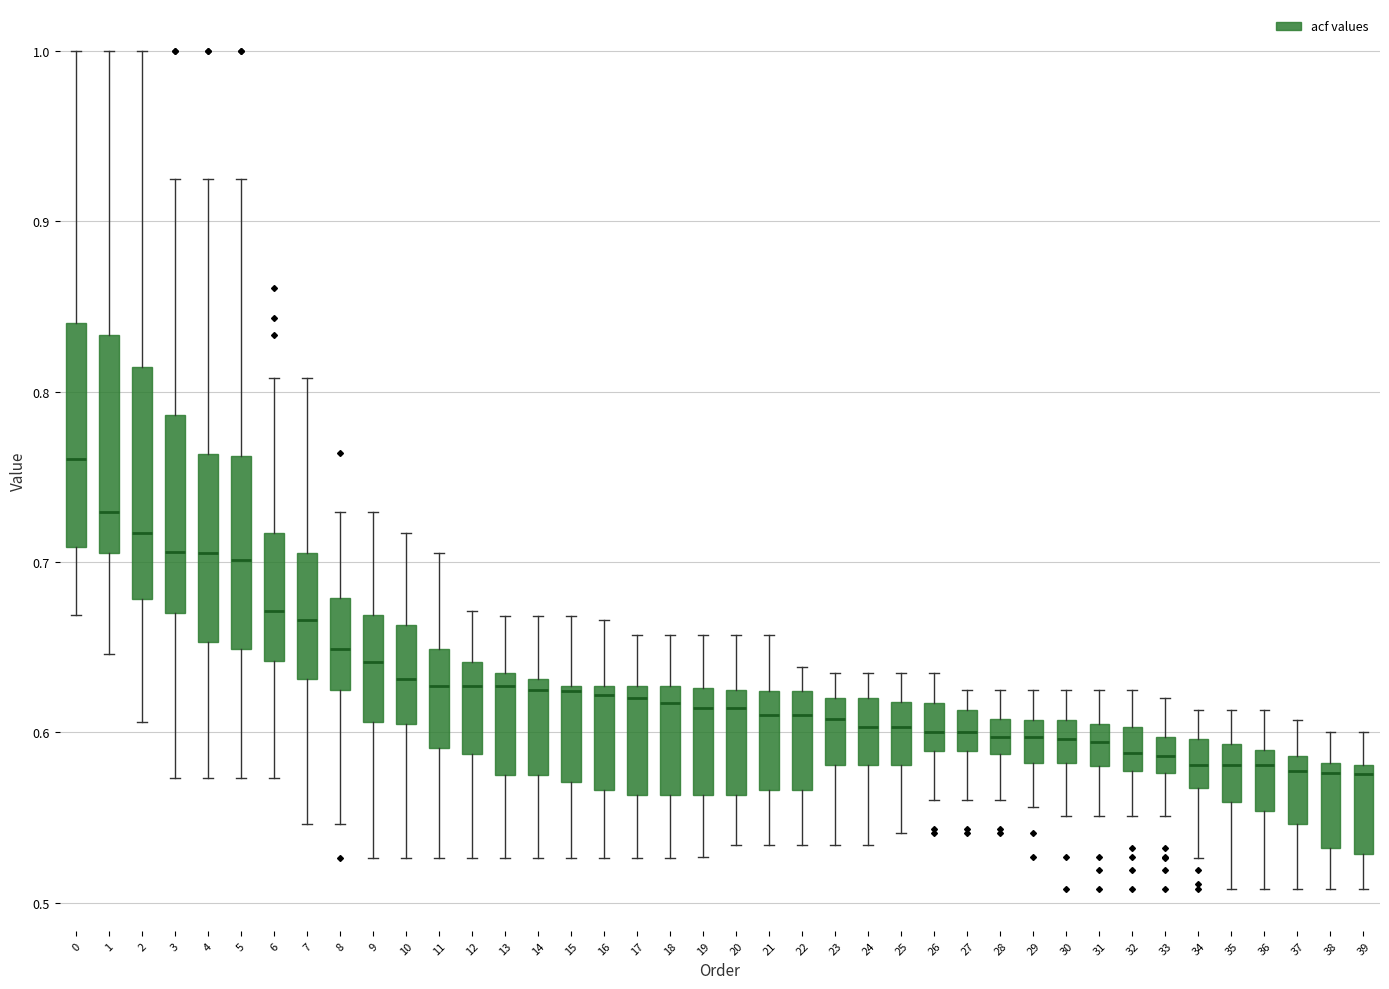

Reading left to right, read every box against the y-axis: the position of its median line, the range the box covers, and the ends of its whiskers. The values are not printed on the chart, so give them approximately, as read against the axis.

0: median 0.76, box 0.71 to 0.84, whiskers 0.67 to 1.00
1: median 0.73, box 0.71 to 0.83, whiskers 0.65 to 1.00
2: median 0.72, box 0.68 to 0.81, whiskers 0.61 to 1.00
3: median 0.71, box 0.67 to 0.79, whiskers 0.57 to 0.93
4: median 0.71, box 0.65 to 0.76, whiskers 0.57 to 0.93
5: median 0.70, box 0.65 to 0.76, whiskers 0.57 to 0.93
6: median 0.67, box 0.64 to 0.72, whiskers 0.57 to 0.81
7: median 0.67, box 0.63 to 0.71, whiskers 0.55 to 0.81
8: median 0.65, box 0.63 to 0.68, whiskers 0.55 to 0.73
9: median 0.64, box 0.61 to 0.67, whiskers 0.53 to 0.73
10: median 0.63, box 0.61 to 0.66, whiskers 0.53 to 0.72
11: median 0.63, box 0.59 to 0.65, whiskers 0.53 to 0.71
12: median 0.63, box 0.59 to 0.64, whiskers 0.53 to 0.67
13: median 0.63, box 0.58 to 0.64, whiskers 0.53 to 0.67
14: median 0.63 (just below the box's upper edge), box 0.58 to 0.63, whiskers 0.53 to 0.67
15: median 0.62, box 0.57 to 0.63, whiskers 0.53 to 0.67
16: median 0.62, box 0.57 to 0.63, whiskers 0.53 to 0.67
17: median 0.62, box 0.56 to 0.63, whiskers 0.53 to 0.66
18: median 0.62, box 0.56 to 0.63, whiskers 0.53 to 0.66
19: median 0.61, box 0.56 to 0.63, whiskers 0.53 to 0.66
20: median 0.61, box 0.56 to 0.63, whiskers 0.53 to 0.66
21: median 0.61, box 0.57 to 0.62, whiskers 0.53 to 0.66
22: median 0.61, box 0.57 to 0.62, whiskers 0.53 to 0.64
23: median 0.61, box 0.58 to 0.62, whiskers 0.53 to 0.64
24: median 0.60, box 0.58 to 0.62, whiskers 0.53 to 0.64
25: median 0.60, box 0.58 to 0.62, whiskers 0.54 to 0.64
26: median 0.60, box 0.59 to 0.62, whiskers 0.56 to 0.64
27: median 0.60, box 0.59 to 0.61, whiskers 0.56 to 0.63
28: median 0.60, box 0.59 to 0.61, whiskers 0.56 to 0.63
29: median 0.60, box 0.58 to 0.61, whiskers 0.56 to 0.63
30: median 0.60, box 0.58 to 0.61, whiskers 0.55 to 0.63
31: median 0.59, box 0.58 to 0.61, whiskers 0.55 to 0.63
32: median 0.59, box 0.58 to 0.60, whiskers 0.55 to 0.63
33: median 0.59, box 0.58 to 0.60, whiskers 0.55 to 0.62
34: median 0.58, box 0.57 to 0.60, whiskers 0.53 to 0.61
35: median 0.58, box 0.56 to 0.59, whiskers 0.51 to 0.61
36: median 0.58, box 0.55 to 0.59, whiskers 0.51 to 0.61
37: median 0.58, box 0.55 to 0.59, whiskers 0.51 to 0.61
38: median 0.58 (just below the box's upper edge), box 0.53 to 0.58, whiskers 0.51 to 0.60
39: median 0.58 (just below the box's upper edge), box 0.53 to 0.58, whiskers 0.51 to 0.60